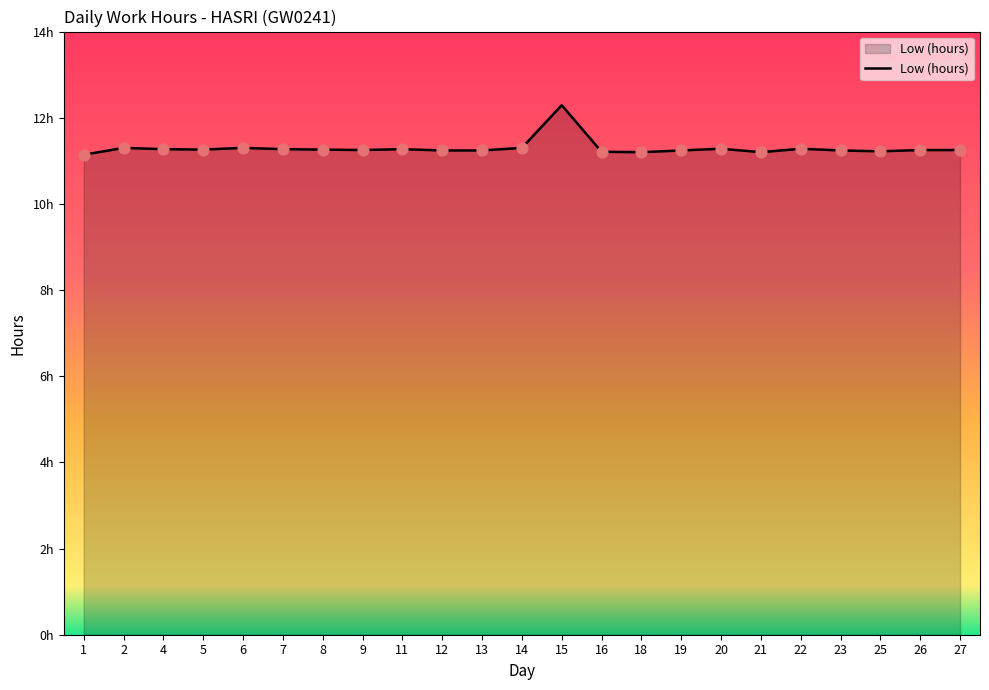

What is the change in value from 1 to 27?

+0.1